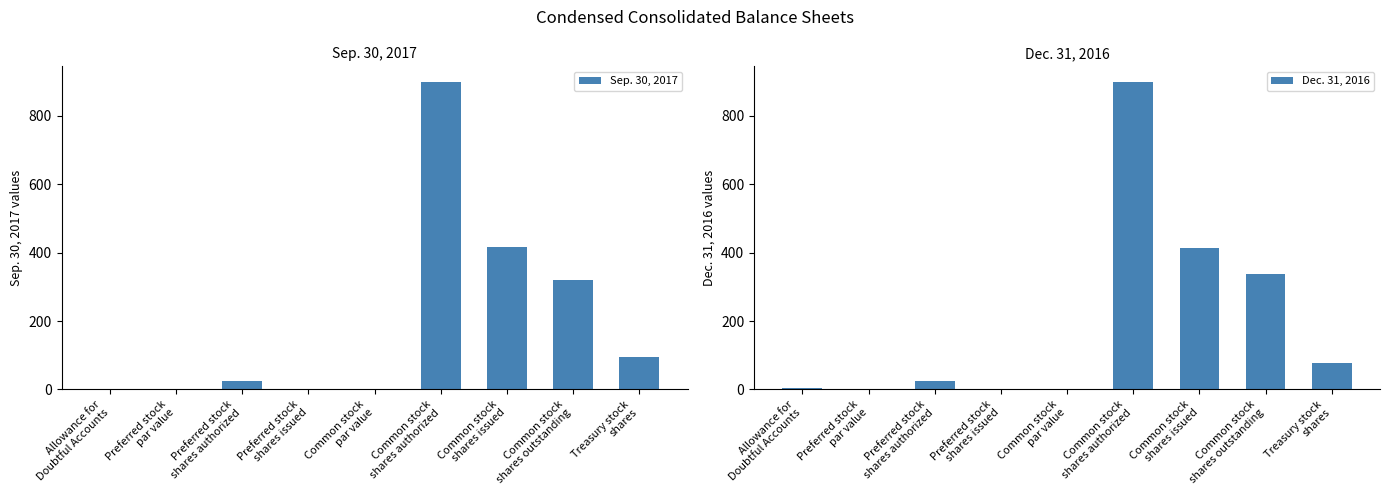

What is the spread (max minus min) of values at Common stock
shares issued?

3.0